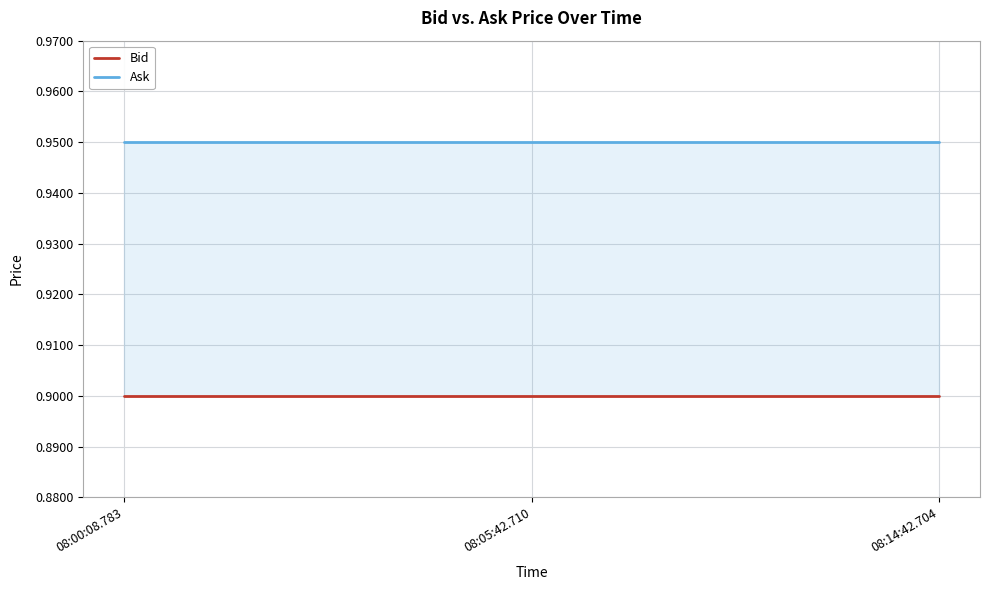

What is the label of the 2nd point from the right?

08:05:42.710